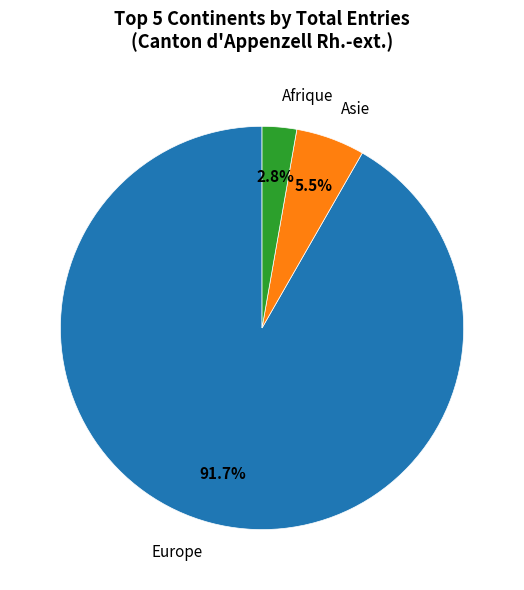

Is there a majority slice in this chart?

Yes